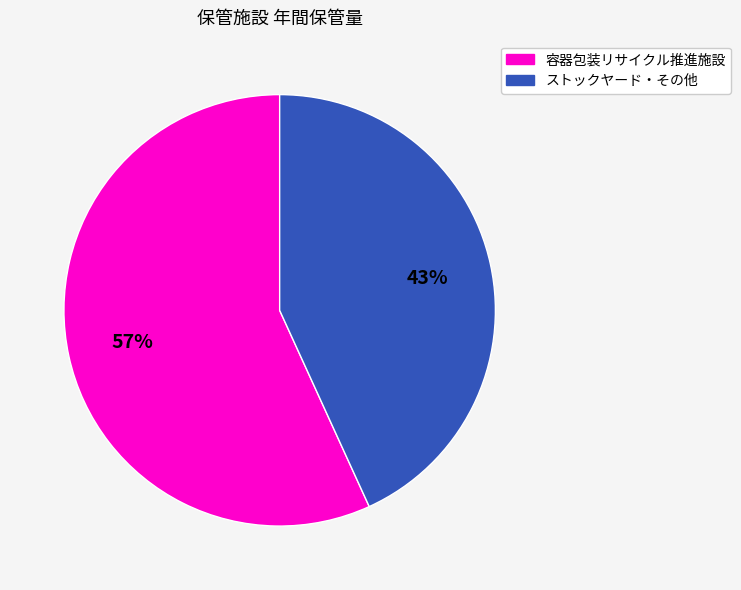

To the nearest percent, what is the difference between the largest and smallest slice percentages?

14%